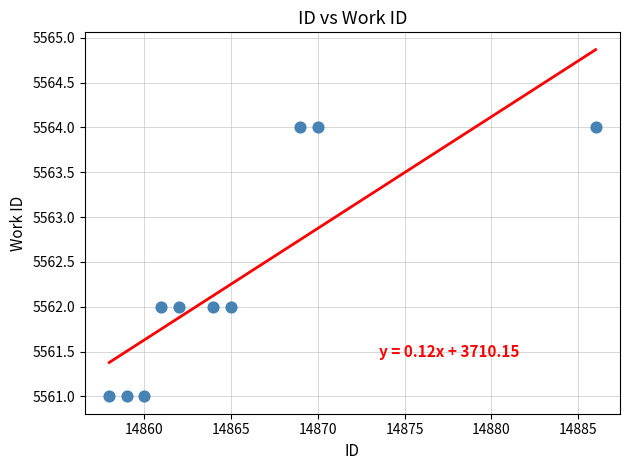

What is the average Y value?

5562